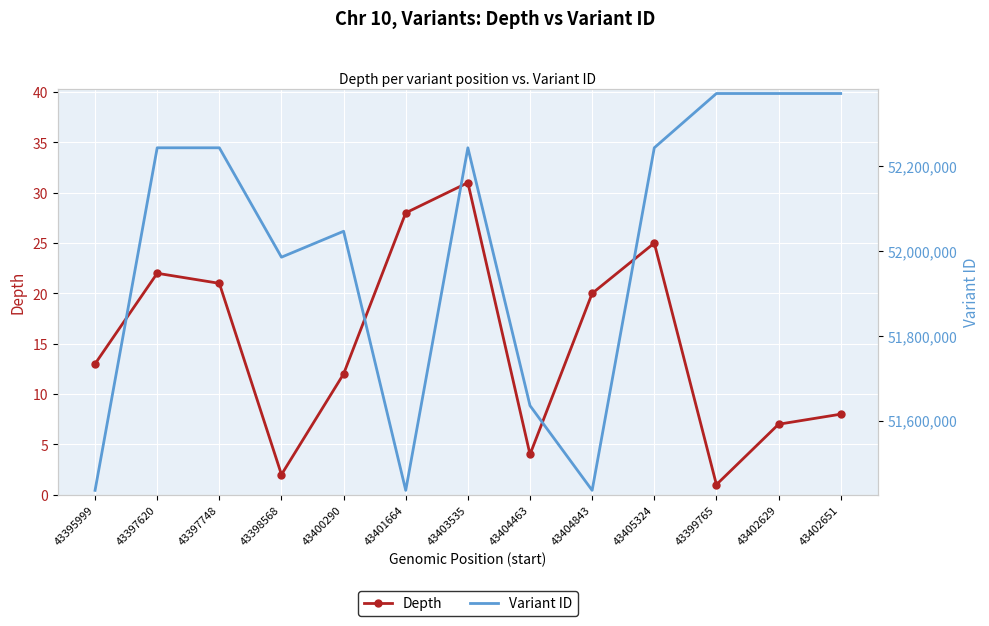

Reading left to right, extract all data points from this chart.

Depth: 43395999=13	43397620=22	43397748=21	43398568=2	43400290=12	43401664=28	43403535=31	43404463=4	43404843=20	43405324=25	43399765=1	43402629=7	43402651=8
Variant ID: 43395999=51435241	43397620=52243876	43397748=52243878	43398568=51985644	43400290=52046838	43401664=51435243	43403535=52243882	43404463=51635229	43404843=51435245	43405324=52243884	43399765=52372025	43402629=52372027	43402651=52372029